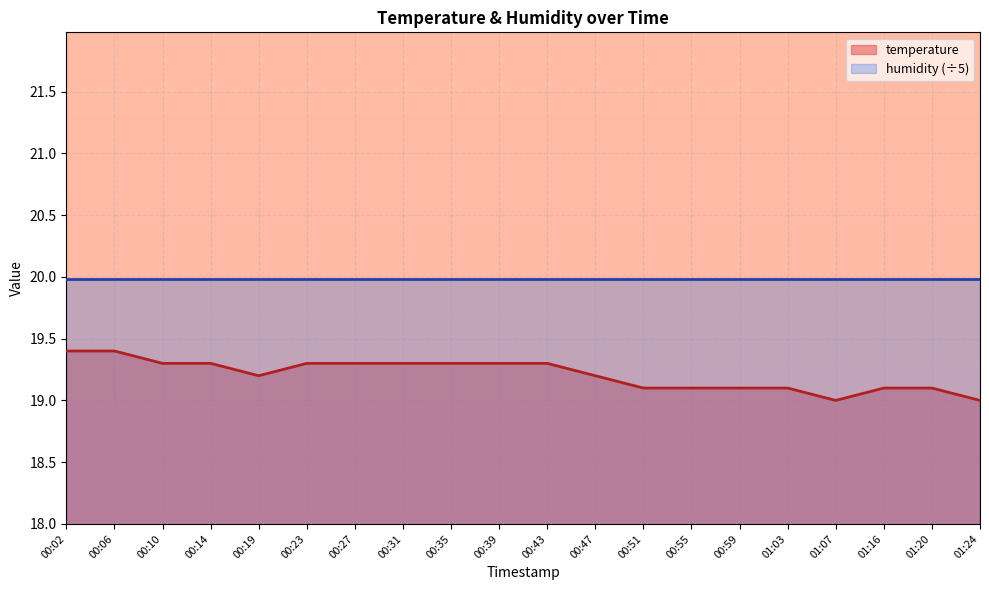

Reading right to left, transcribe all the data shown in this chart.

01:24=19.0	01:20=19.1	01:16=19.1	01:07=19.0	01:03=19.1	00:59=19.1	00:55=19.1	00:51=19.1	00:47=19.2	00:43=19.3	00:39=19.3	00:35=19.3	00:31=19.3	00:27=19.3	00:23=19.3	00:19=19.2	00:14=19.3	00:10=19.3	00:06=19.4	00:02=19.4